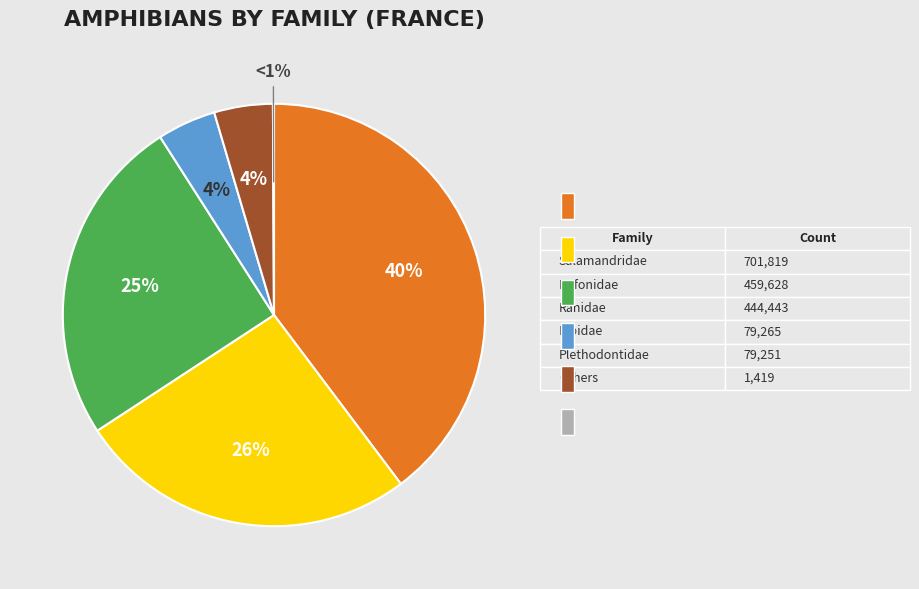

Does any single category account for the majority?

No